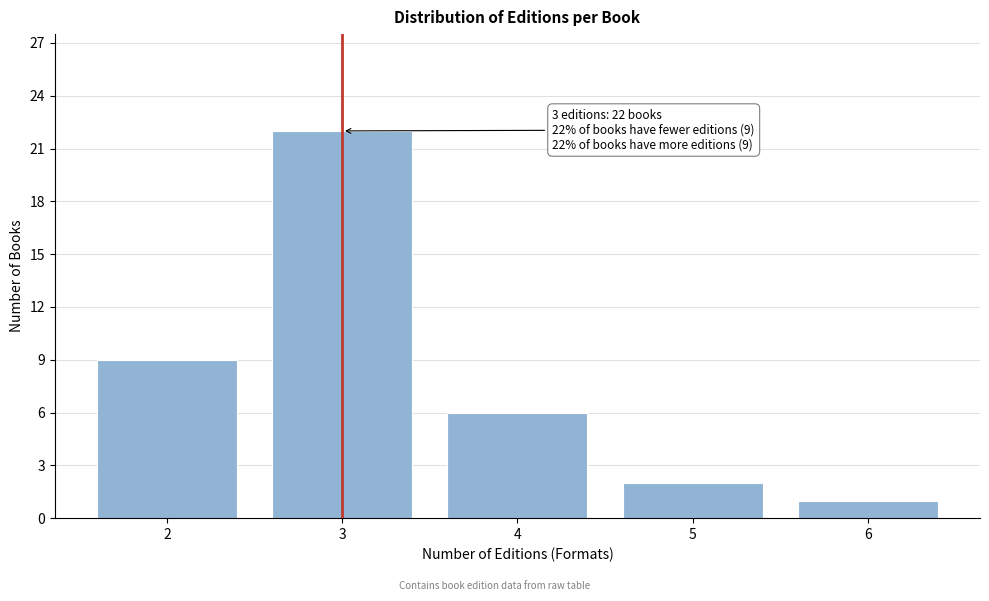

Reading left to right, transcribe all the data shown in this chart.

2=9	3=22	4=6	5=2	6=1